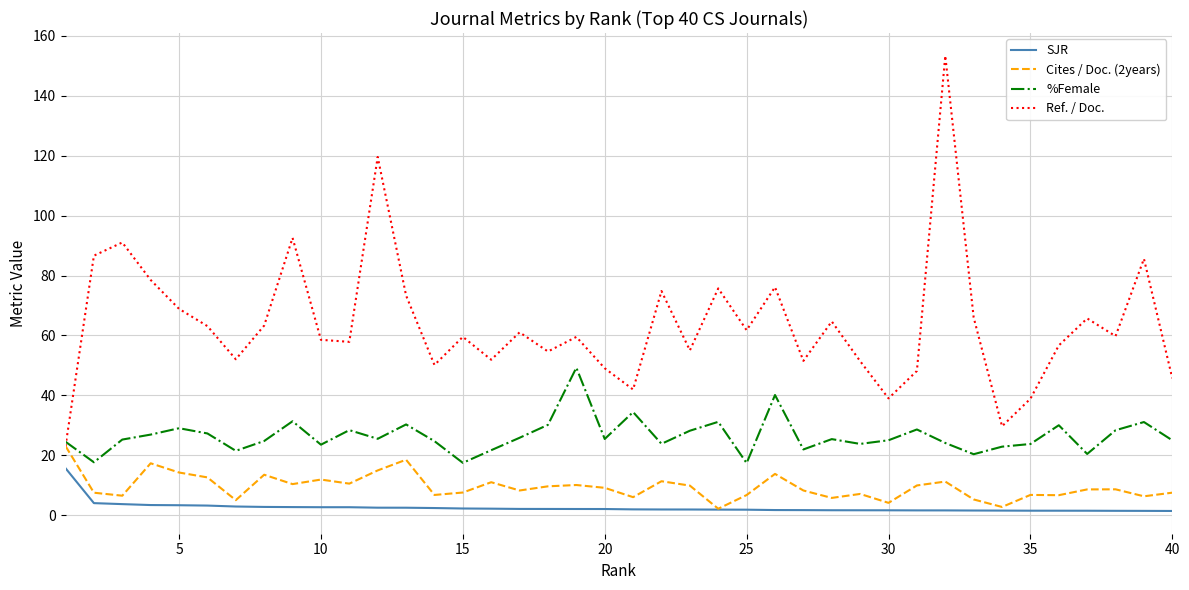

True or false: Ref. / Doc. and SJR cross at least once.

False